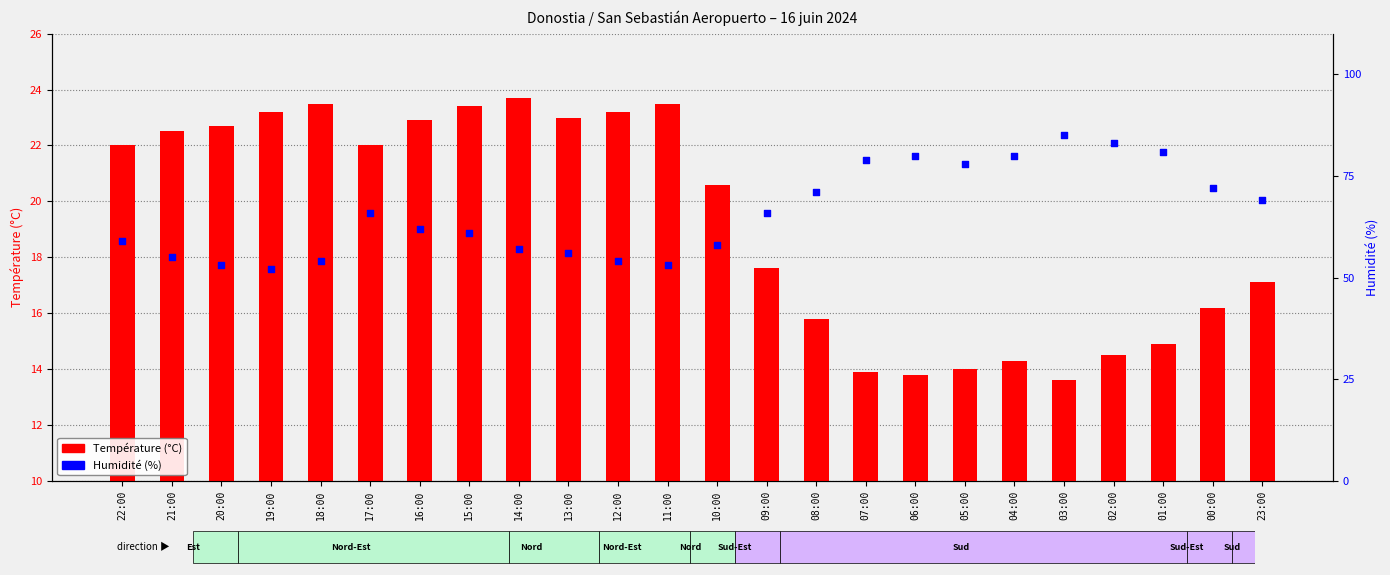

Which series contains the highest Y value?

Humidité (%)